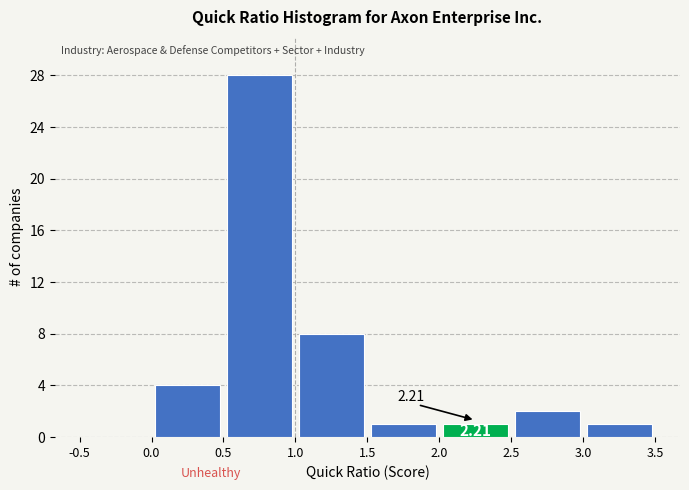

Over which range of the x-axis is the bar tallest?

0.5 to 1.0